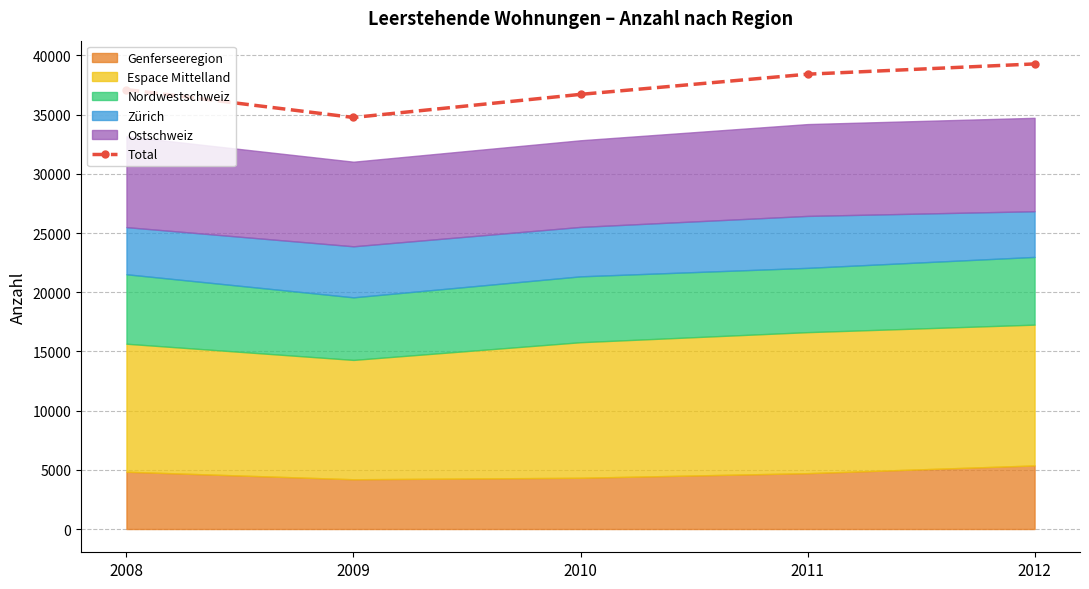

What is the difference between the values at 2009 and 2012?

4523